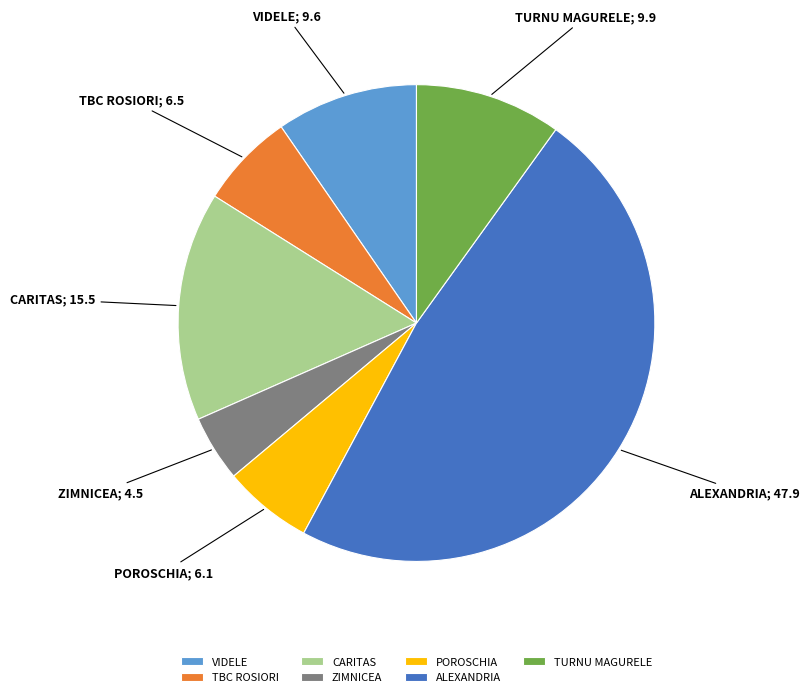

How many segments does this pie chart have?

7